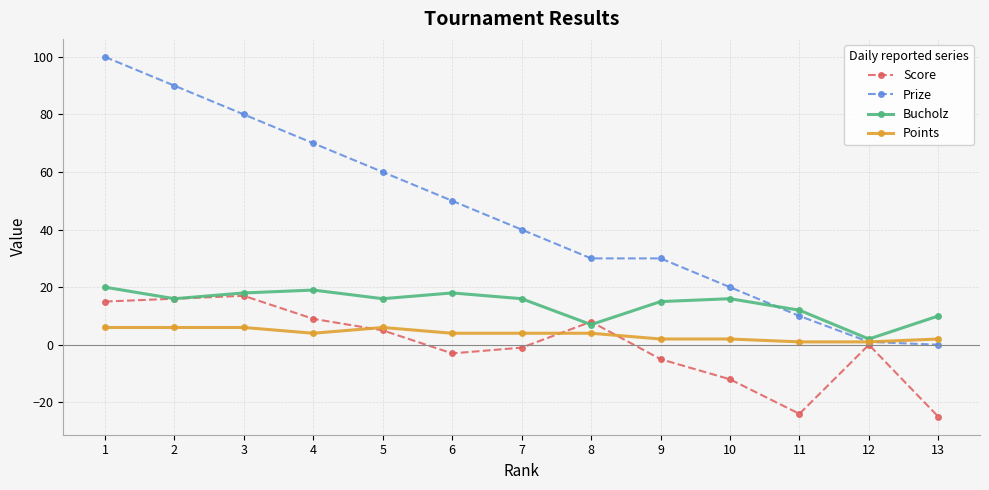

The value of Prize at 10 is 20. True or false?

True